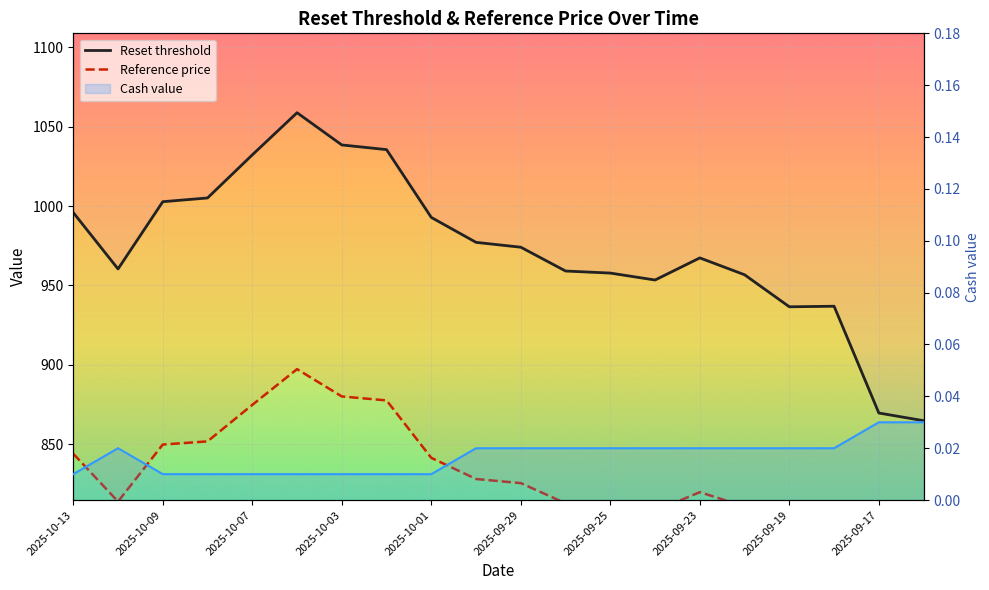

How many lines are shown in the chart?

3